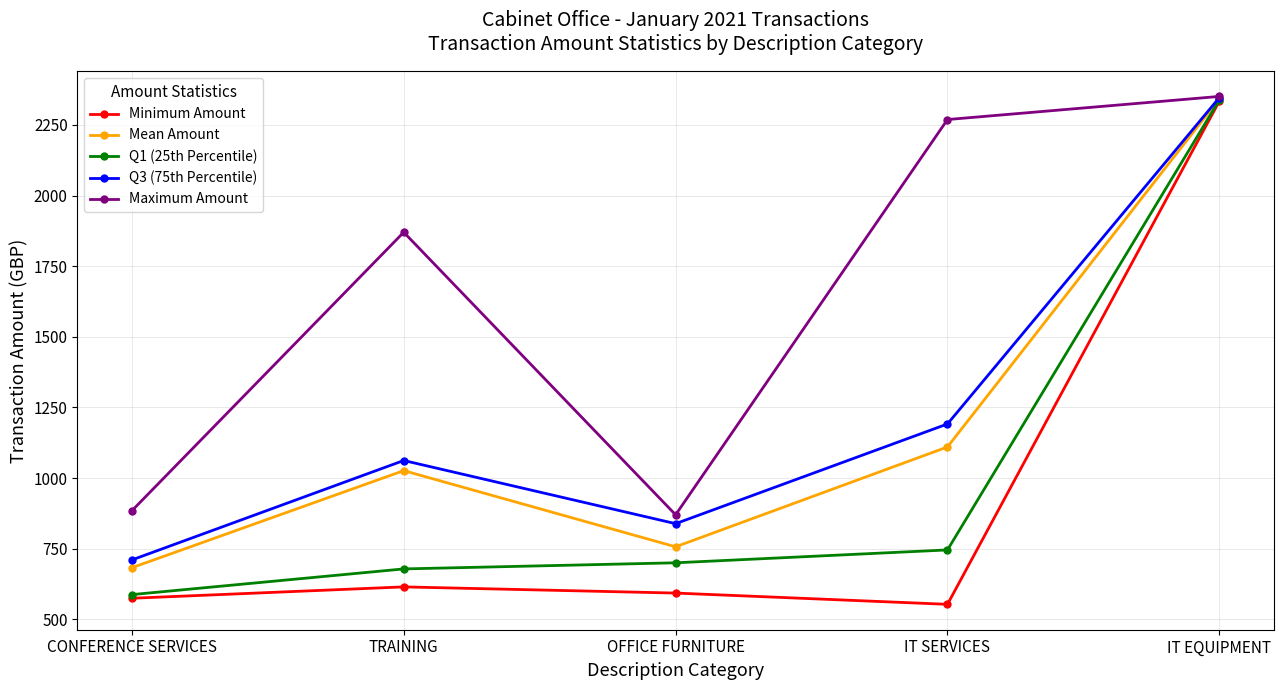

Where is the first local maximum for Minimum Amount?

TRAINING